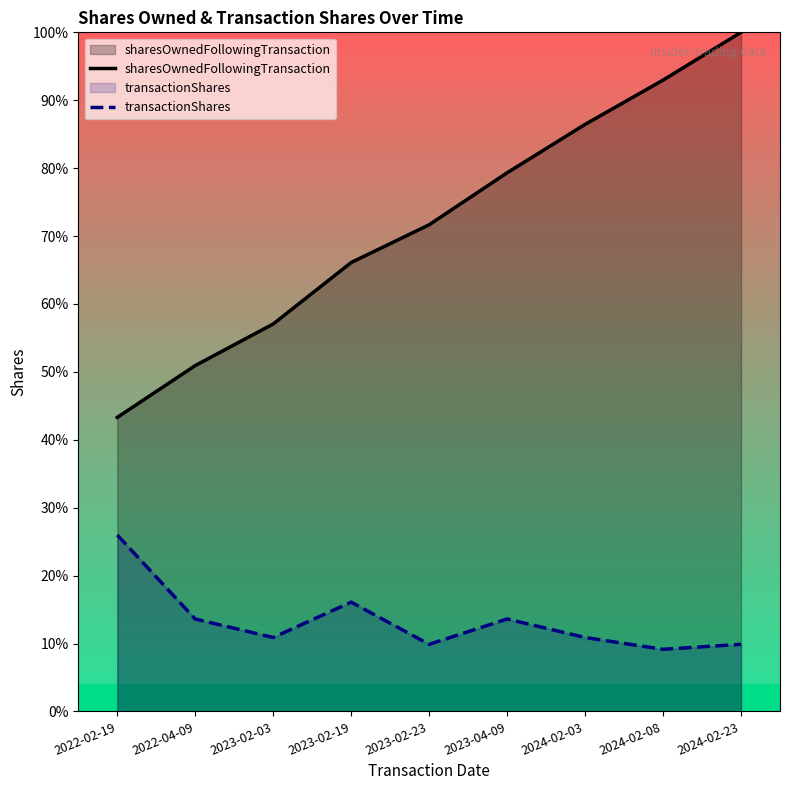

Between 2023-02-03 and 2024-02-03, which series saw the biggest shift?

sharesOwnedFollowingTransaction